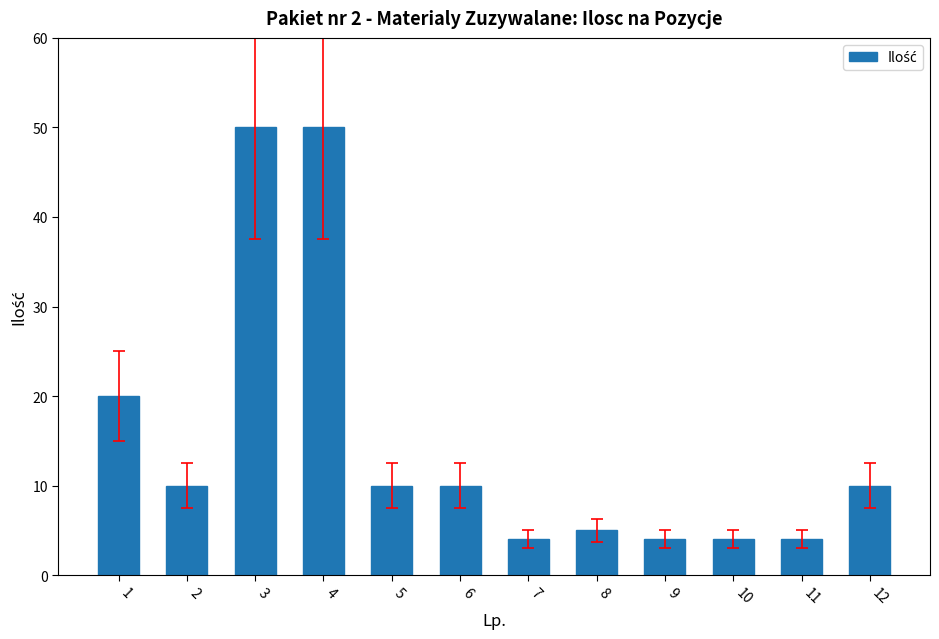

What is the sum of the values at 4 and 5?

60